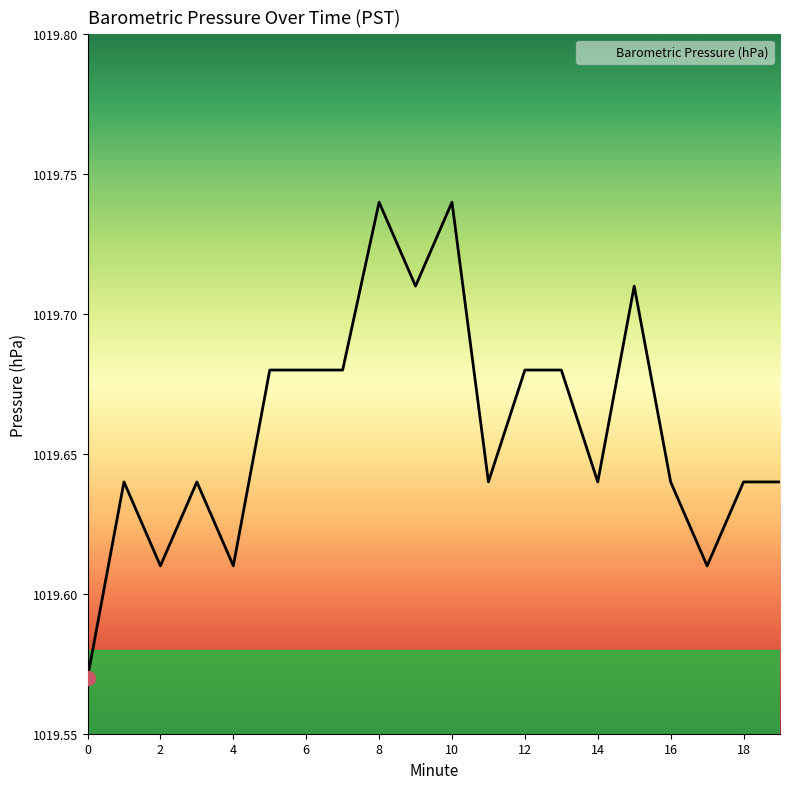

True or false: the data has more than 2 interior local peaks.

True